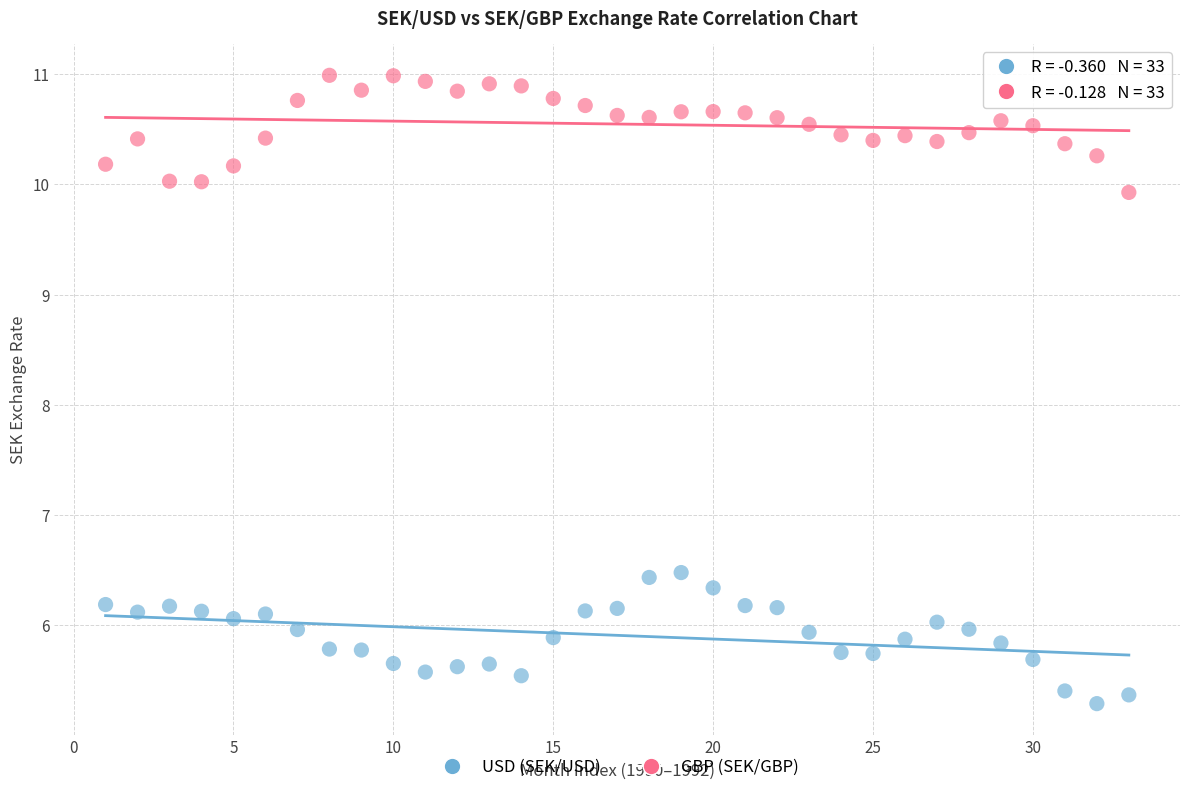

Which series contains the highest Y value?

GBP (SEK/GBP)